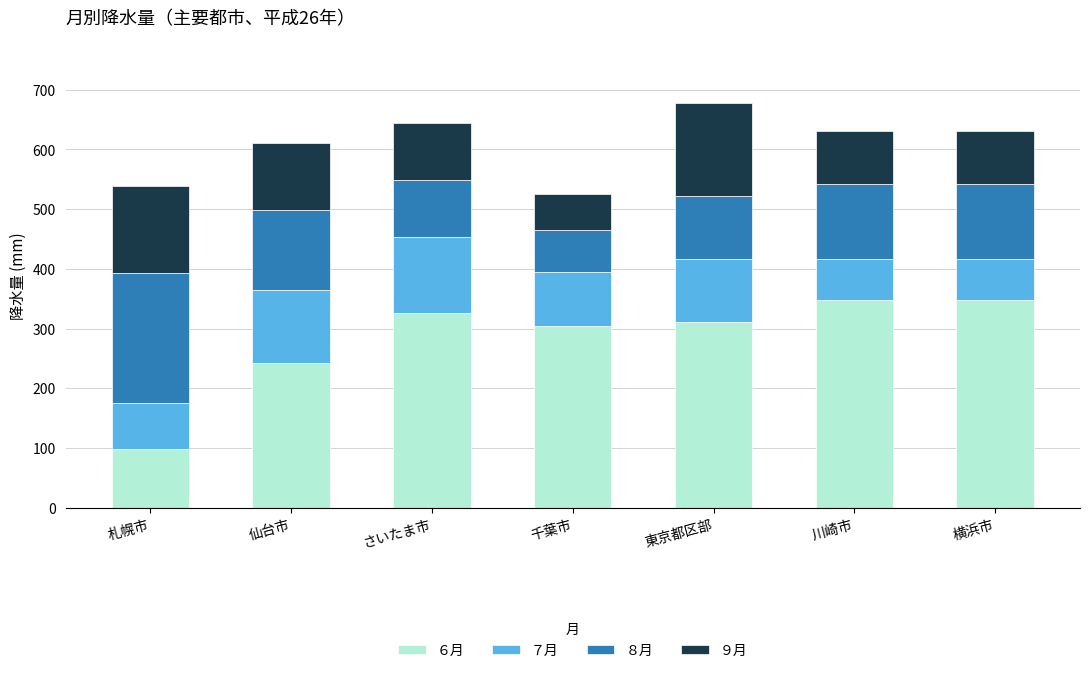

What is the sum of the ６月 values at 仙台市 and 千葉市?

545.5